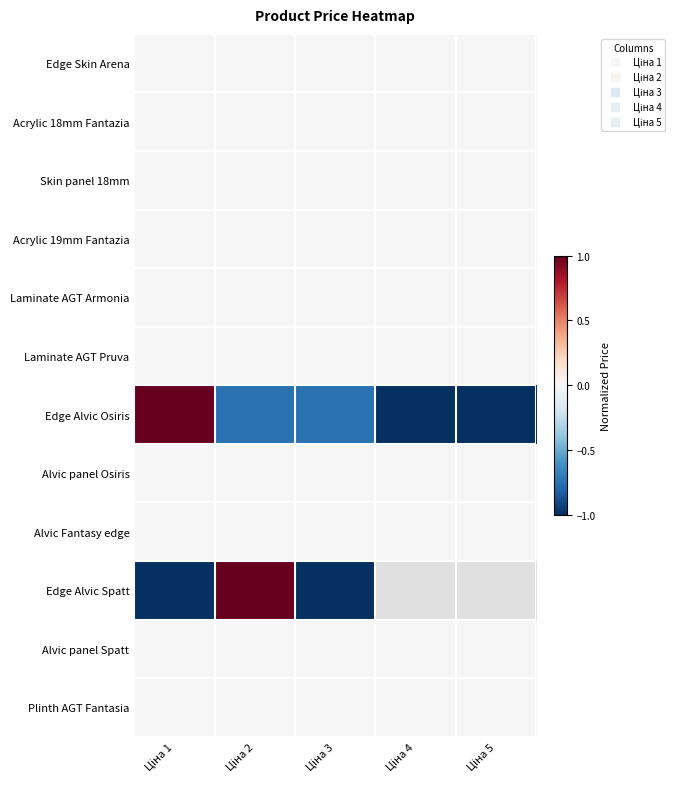

At which label does Skin panel 18mm reach its minimum?

Ціна 1